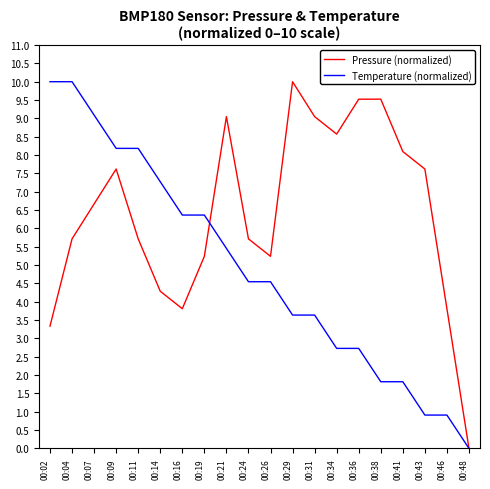

List the series in order of their overall mean, lowest first.

Temperature (normalized), Pressure (normalized)